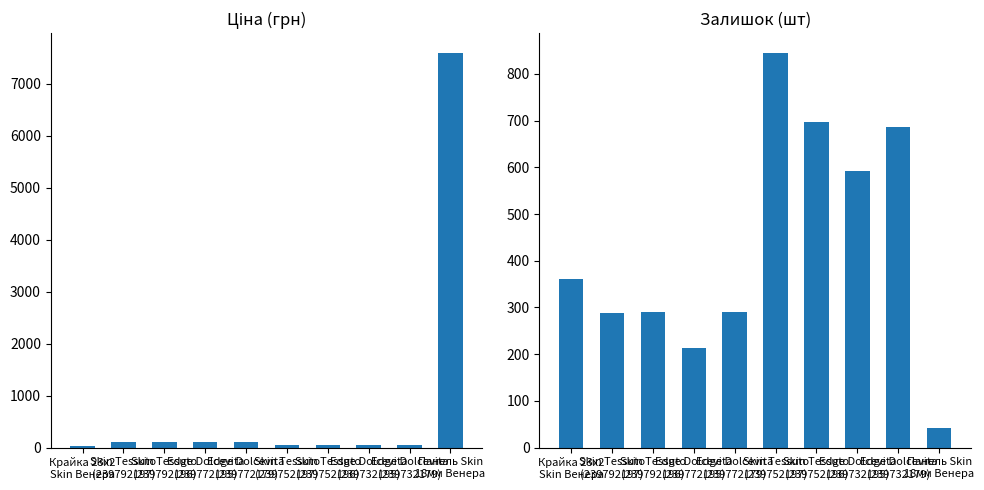

How many values in the Ціна series exceed 114?

5